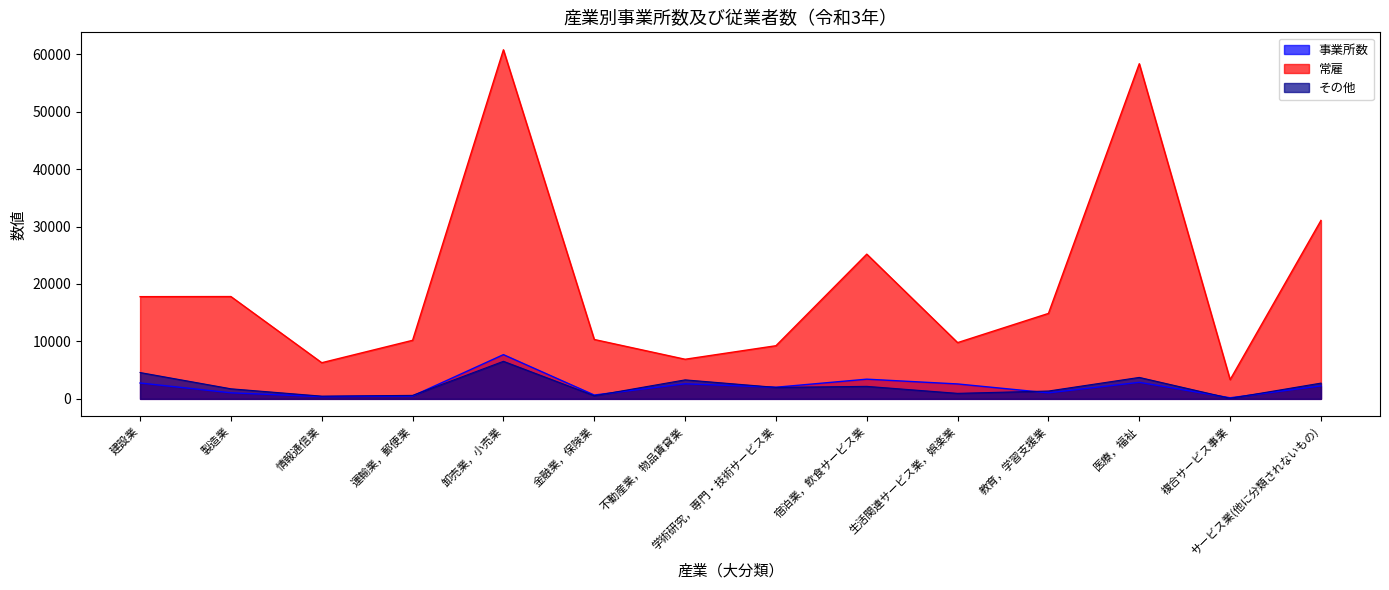

Reading left to right, list all the values displayed in this chart.

事業所数: 2763	1055	383	501	7701	669	2622	2025	3430	2597	1050	2878	187	2257
常雇: 17795	17812	6294	10195	60774	10339	6897	9252	25195	9793	14877	58348	3343	31064
その他: 4585	1754	473	607	6538	546	3308	1999	2177	960	1366	3735	96	2744